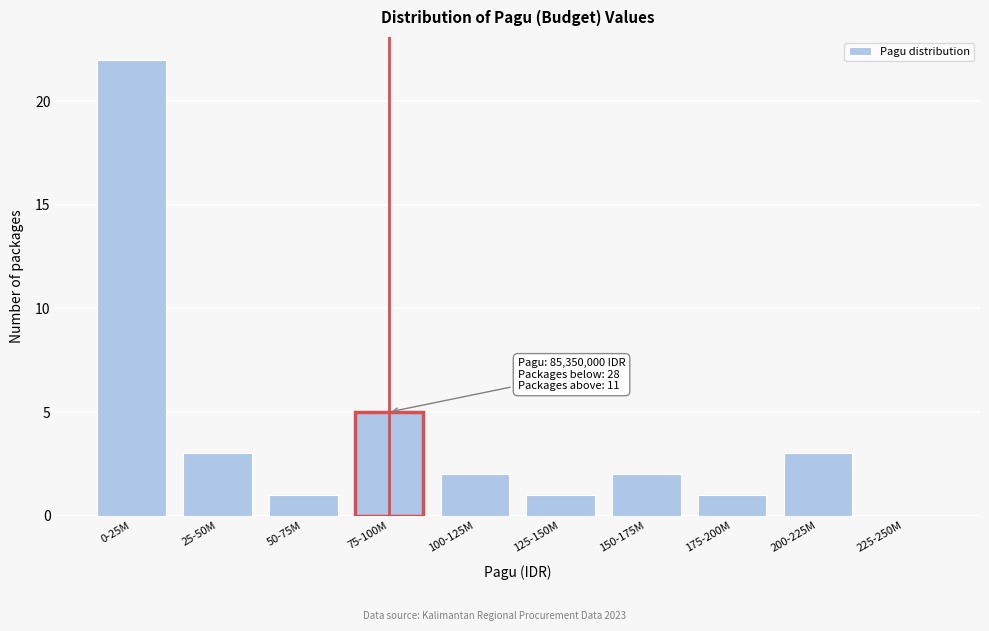

Reading left to right, what are all the values shown in this chart?

0-25M=22	25-50M=3	50-75M=1	75-100M=5	100-125M=2	125-150M=1	150-175M=2	175-200M=1	200-225M=3	225-250M=0